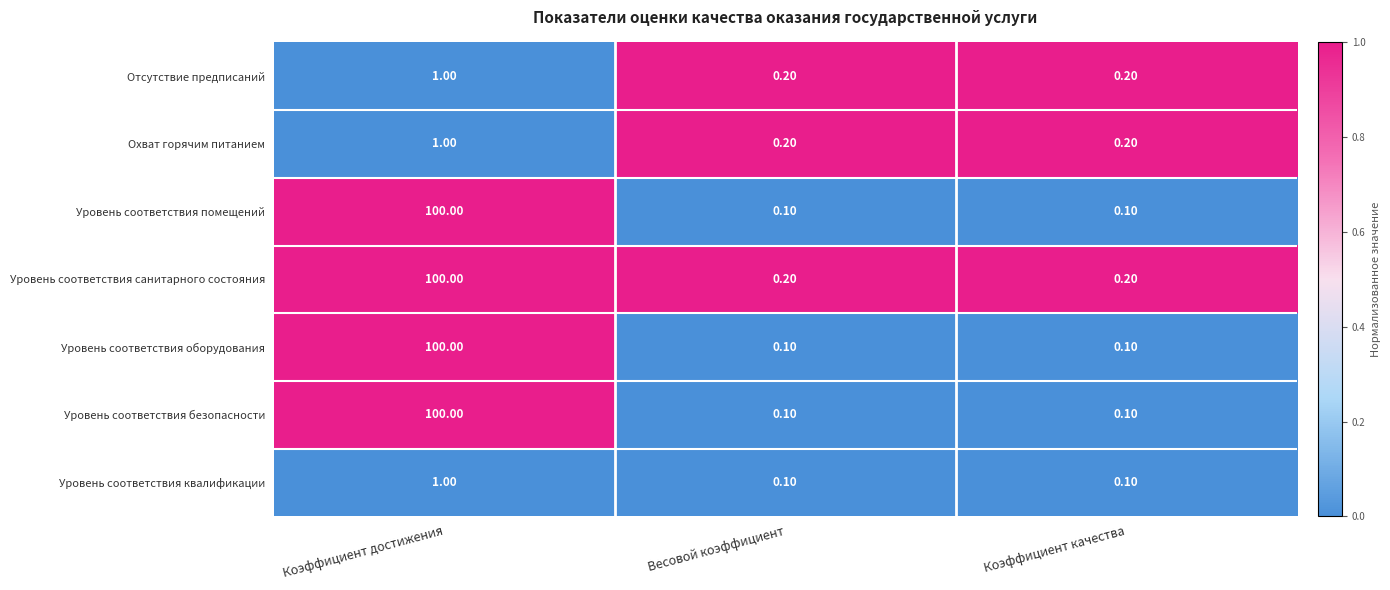

Which series has the largest total across all categories?

Уровень соответствия санитарного состояния